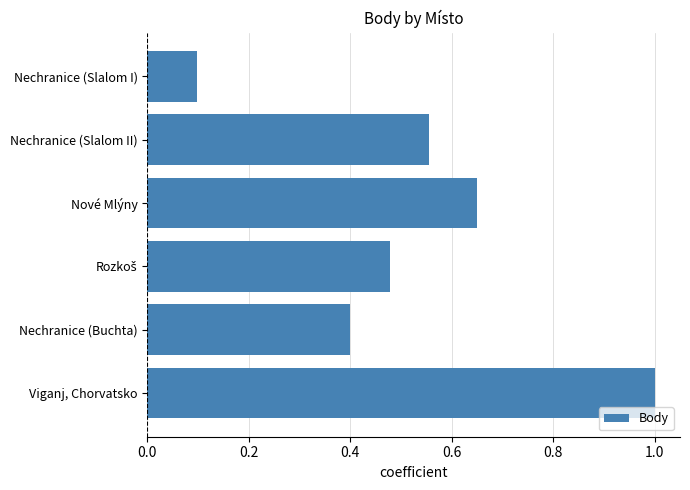

The chart shows a value of 1.0 at Nové Mlýny. True or false?

False